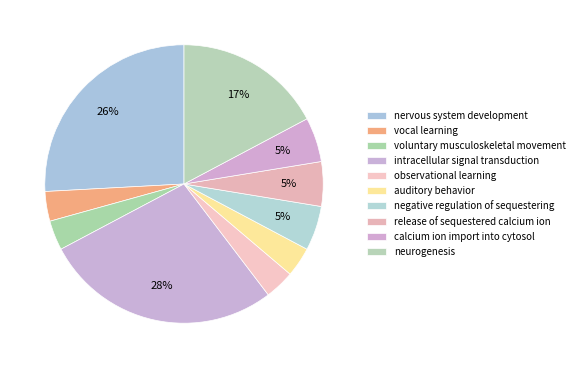

To the nearest percent, what portion does intracellular signal transduction represent?

28%